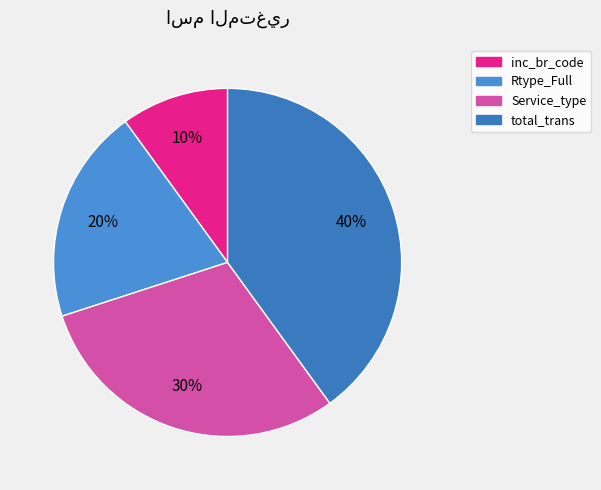

How many slices are in this pie chart?

4